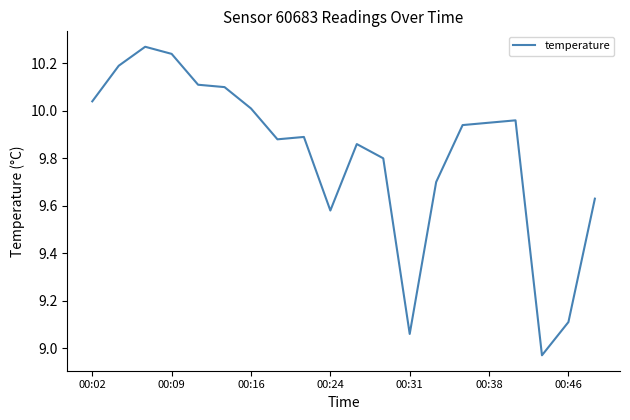

What is the difference between the maximum and minimum values?

1.3